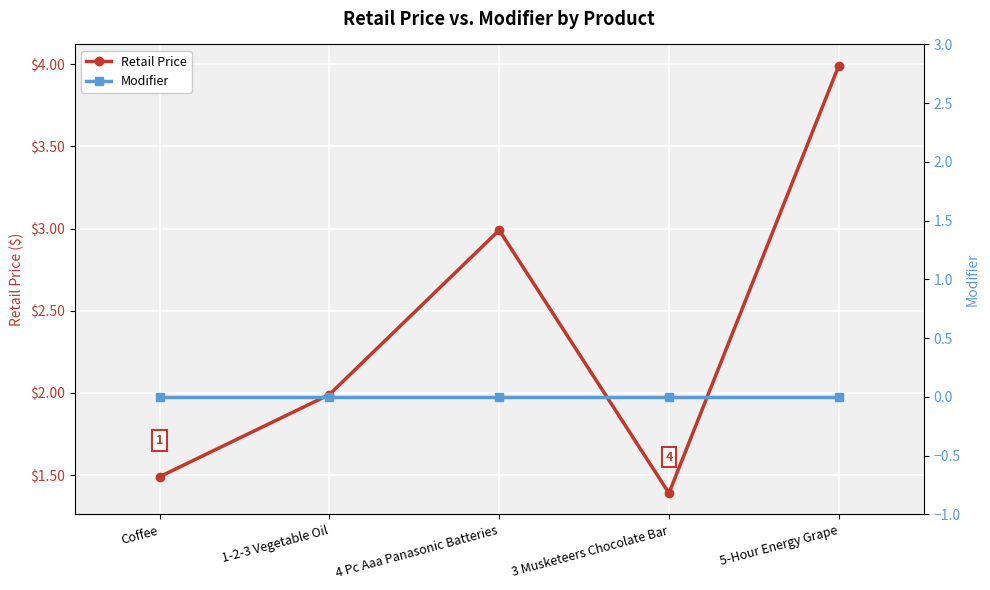

The Modifier series shows 0.0 at Coffee. True or false?

True